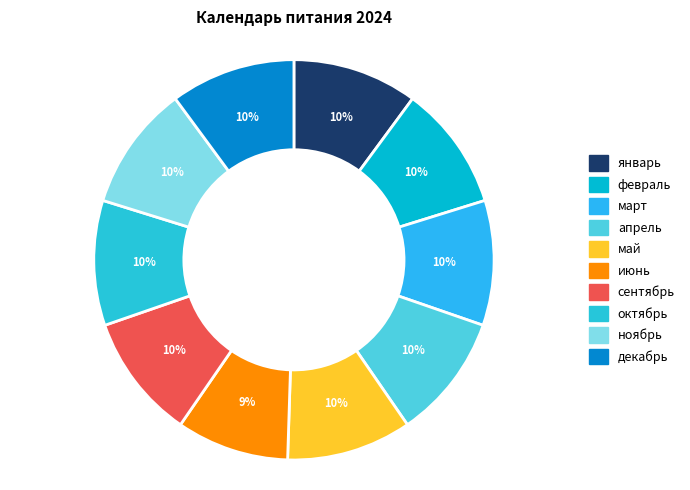

How many slices are in this pie chart?

10